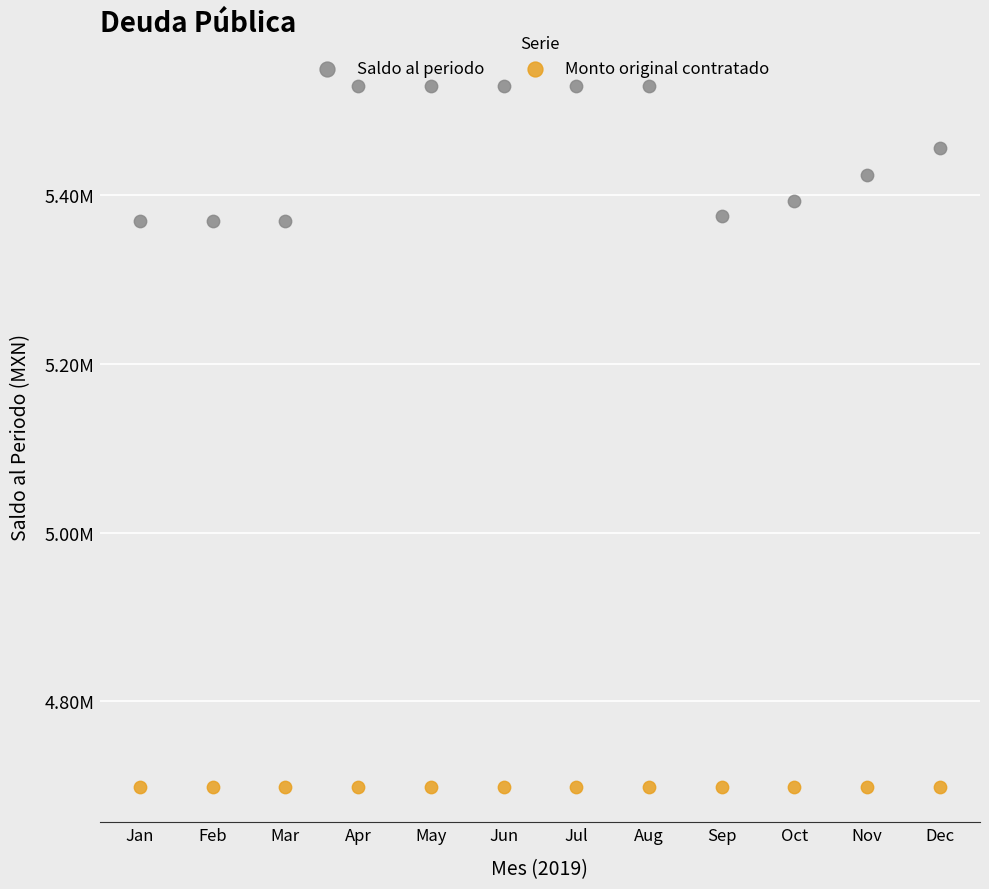

Which series contains the lowest Y value?

Monto original contratado